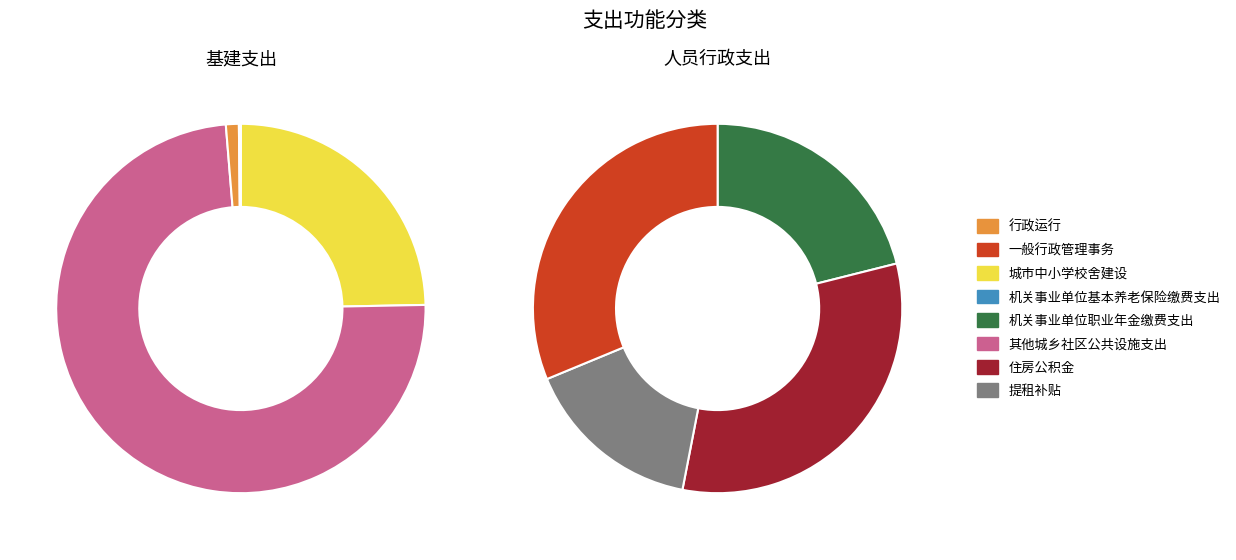

Which slice is the smallest?

提租补贴